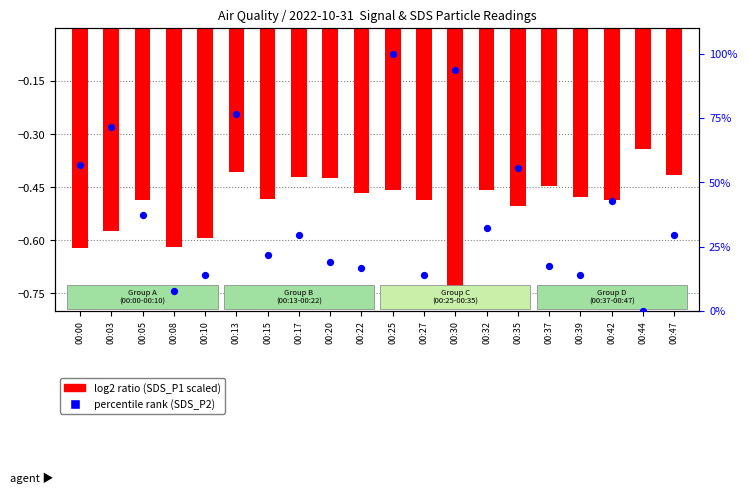

What is the change in value from 00:27 to 00:32?

+18.2